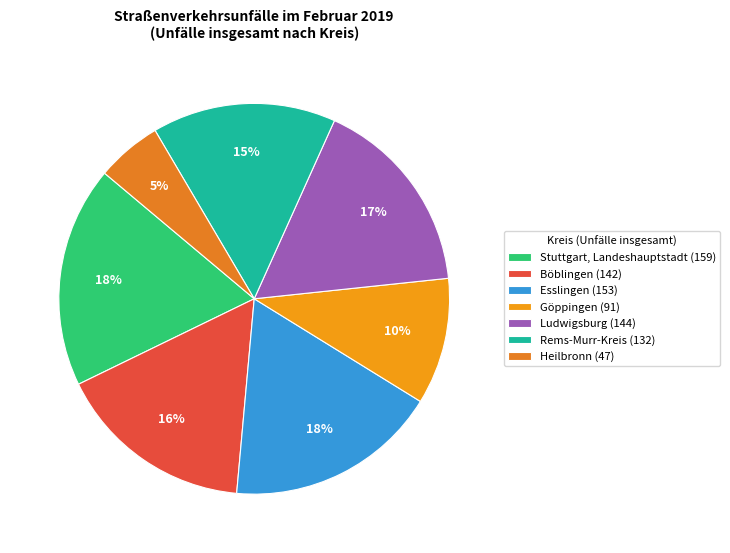

Count the number of slices in the pie.

7